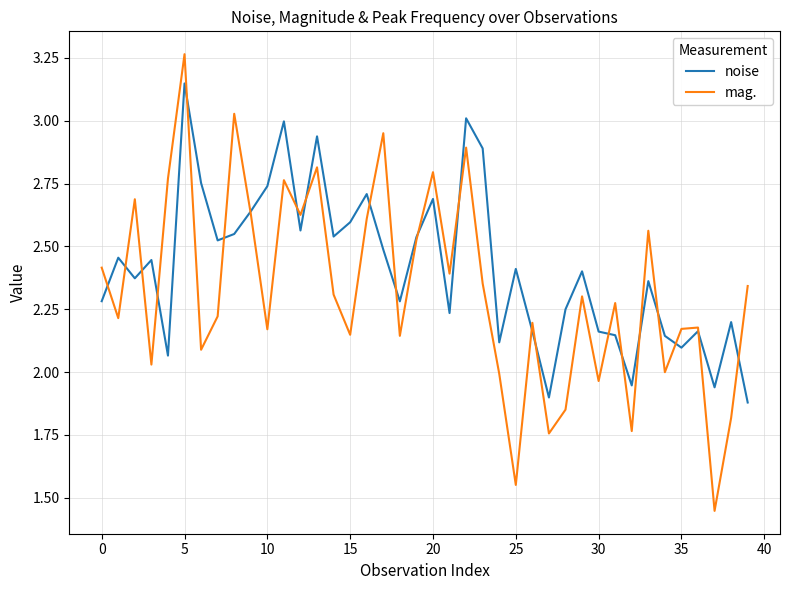

True or false: mag. has more than 2 interior local peaks.

True